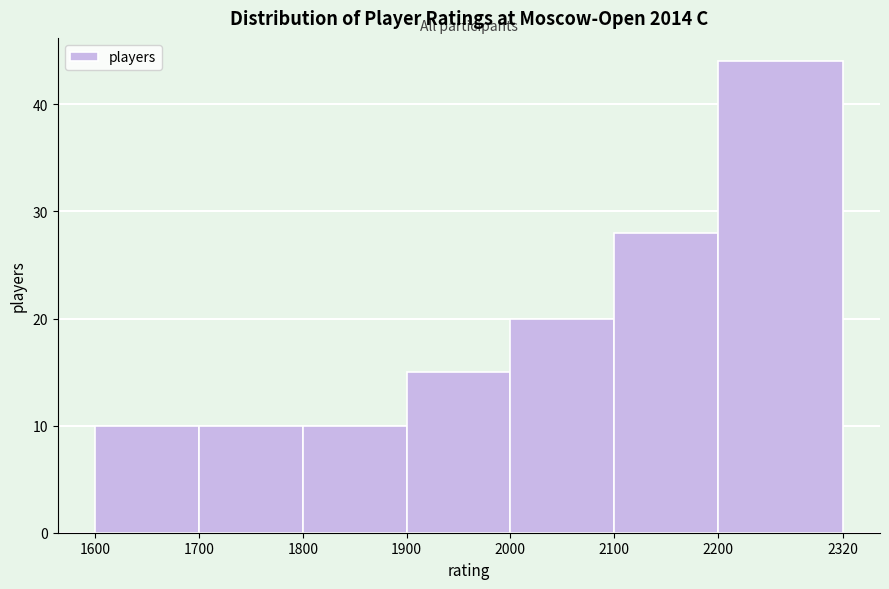

Reading left to right, transcribe this chart: for each bar, give the range it covers on the x-axis and its height. The values are not printed on the chart, so give them approximately, as read against the axis.

1600 to 1700: 10
1700 to 1800: 10
1800 to 1900: 10
1900 to 2000: 15
2000 to 2100: 20
2100 to 2200: 28
2200 to 2320: 44